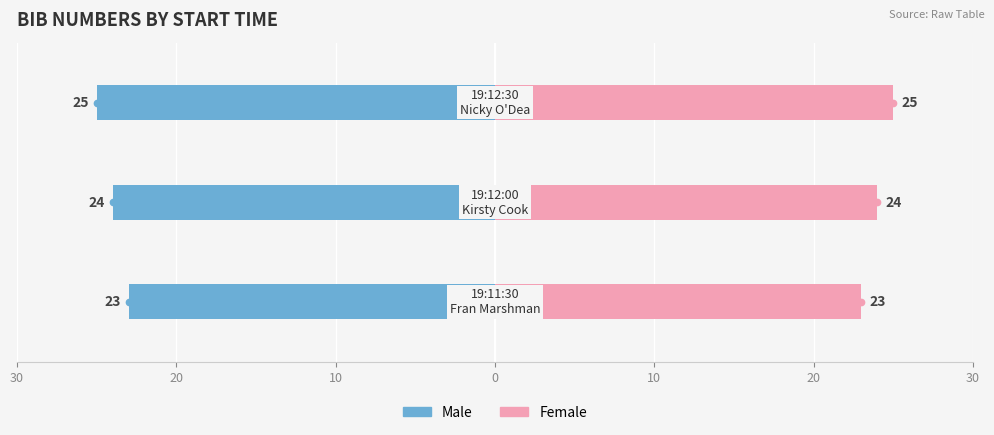

What is the sum of all Female values?

72